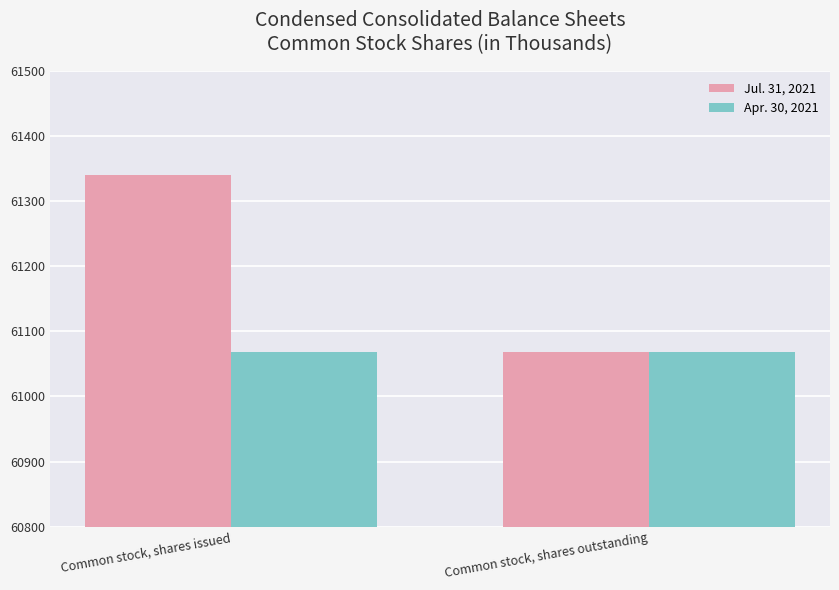

The Jul. 31, 2021 series shows 83584 at Common stock, shares outstanding. True or false?

False